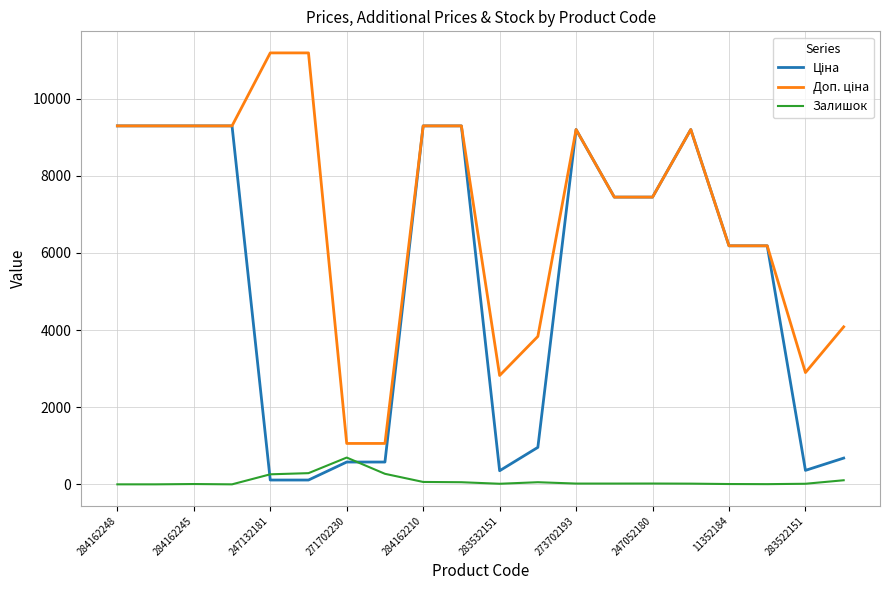

What is the maximum value for Залишок?

694.0